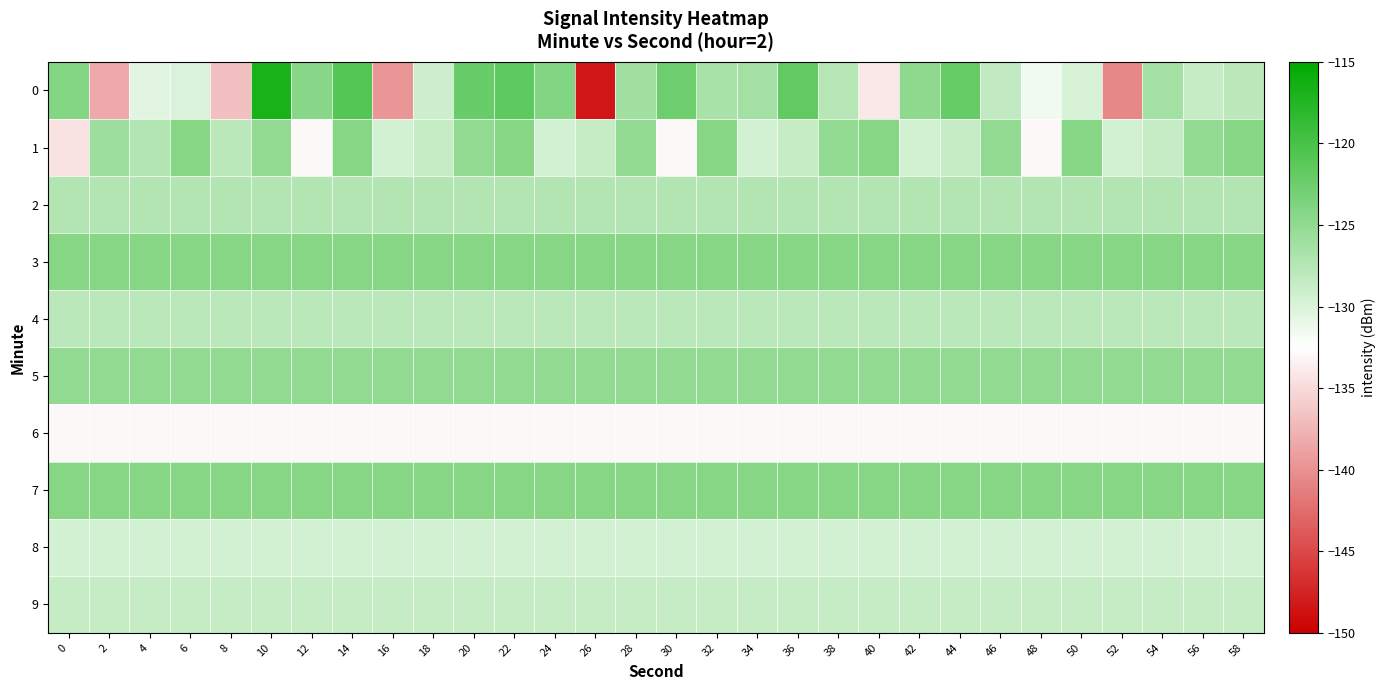

At which category is the sum across all series the highest?

10